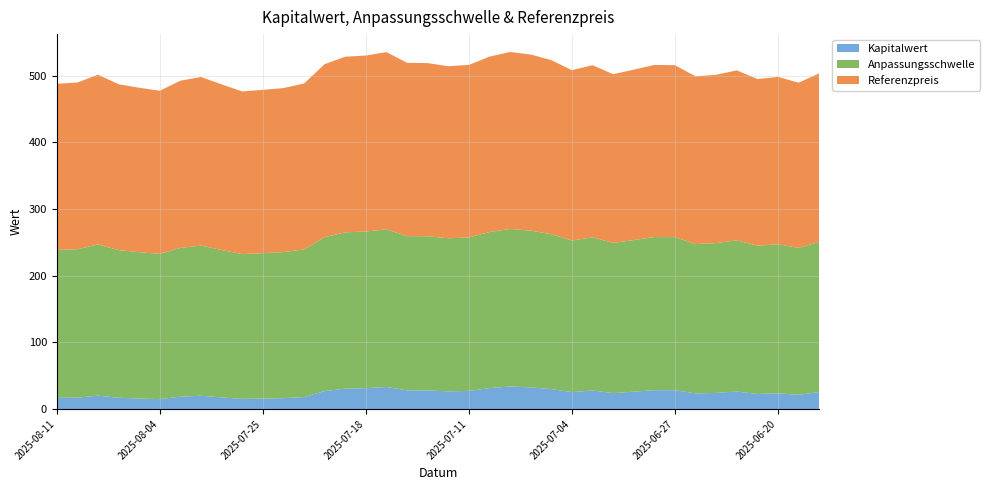

Reading left to right, transcribe all the data shown in this chart.

Kapitalwert: 16.7	17.1	20.1	16.9	15.8	14.9	18.5	19.9	17.4	15.2	15.8	16.4	18.0	26.9	30.6	31.3	33.0	28.0	27.9	26.5	27.2	31.4	33.9	32.6	29.9	25.4	27.8	23.9	26.0	28.3	28.2	23.5	24.2	26.2	22.6	23.6	21.3	25.5
Anpassungsschwelle: 221.9	222.6	226.7	221.5	219.5	217.8	223.2	225.2	221.1	217.2	218.1	219.0	221.5	231.0	234.5	235.0	236.6	231.4	231.2	229.7	230.3	234.2	236.3	235.1	232.4	227.4	229.8	225.3	227.5	229.8	229.6	224.0	224.7	226.9	222.5	223.5	220.5	225.1
Referenzpreis: 249.3	250.1	254.8	248.8	246.7	244.8	250.8	253.0	248.4	244.1	245.0	246.1	248.8	259.5	263.4	264.1	265.8	259.9	259.8	258.1	258.8	263.1	265.5	264.1	261.1	255.5	258.2	253.1	255.6	258.1	258.0	251.7	252.5	254.9	249.9	251.2	247.8	252.9